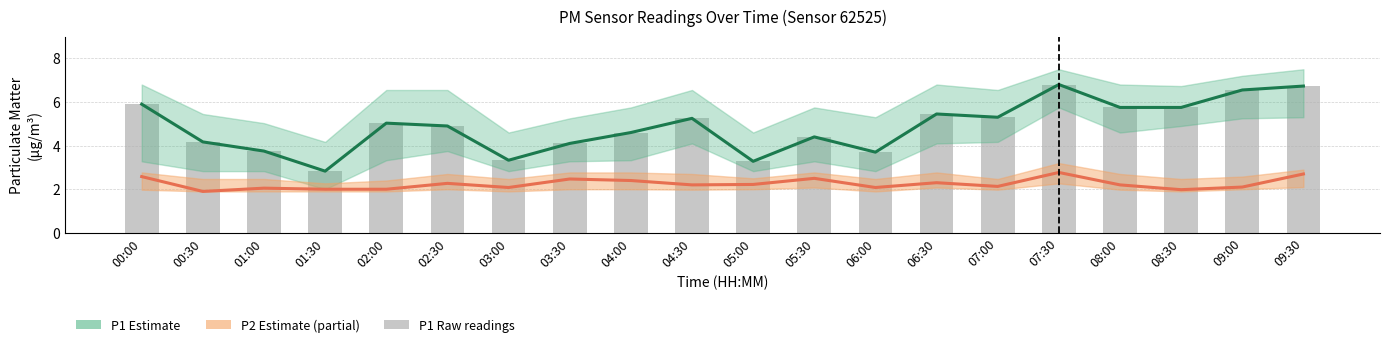

Which series has the largest total across all categories?

P1 Estimate